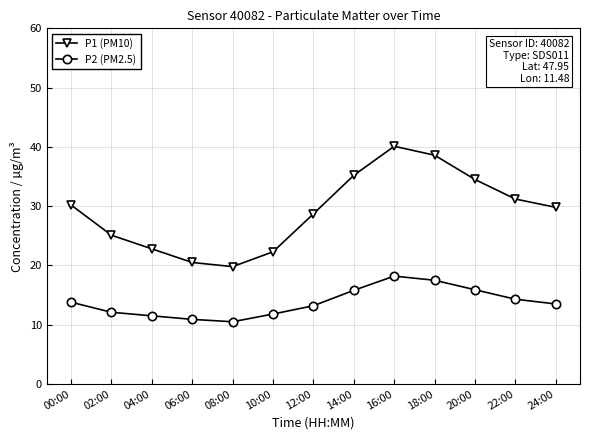

True or false: P1 (PM10) has a value of 25.1 at 02:00.

True